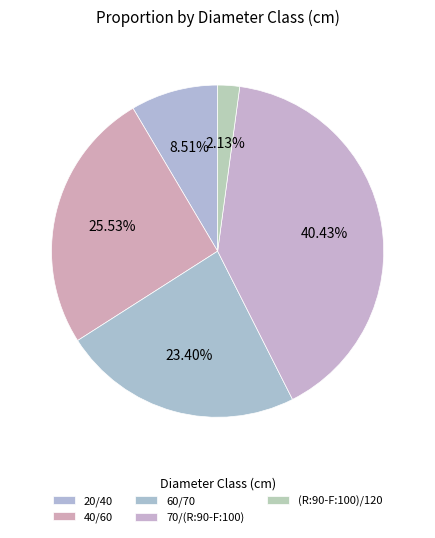

What is the change in value from 40/60 to (R:90-F:100)/120?

-11